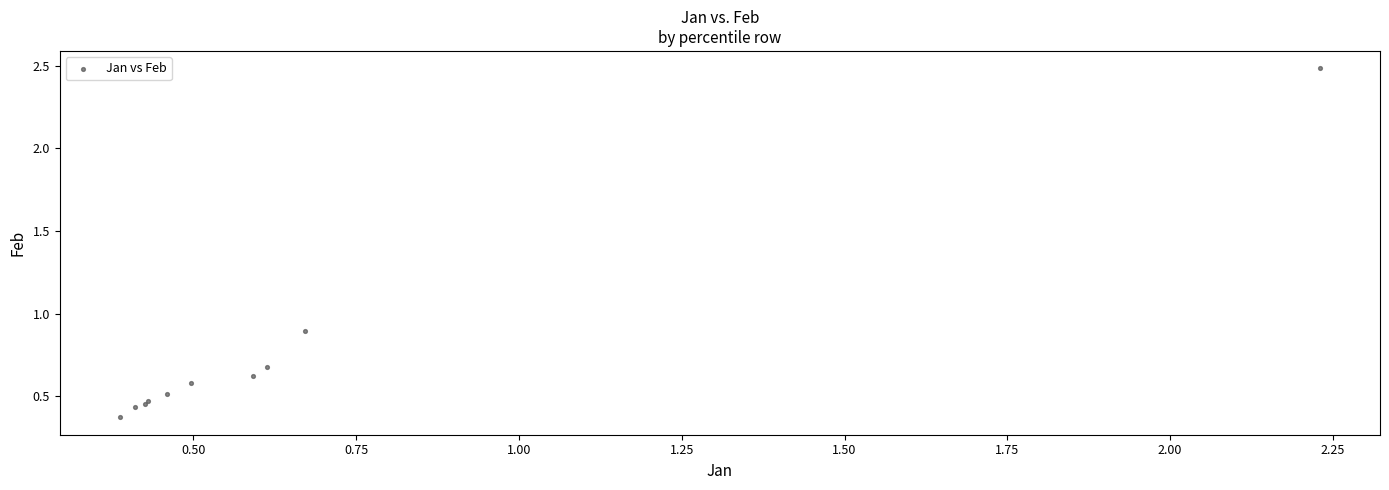

What Y value in the scatter plot is closest to 1?

0.9